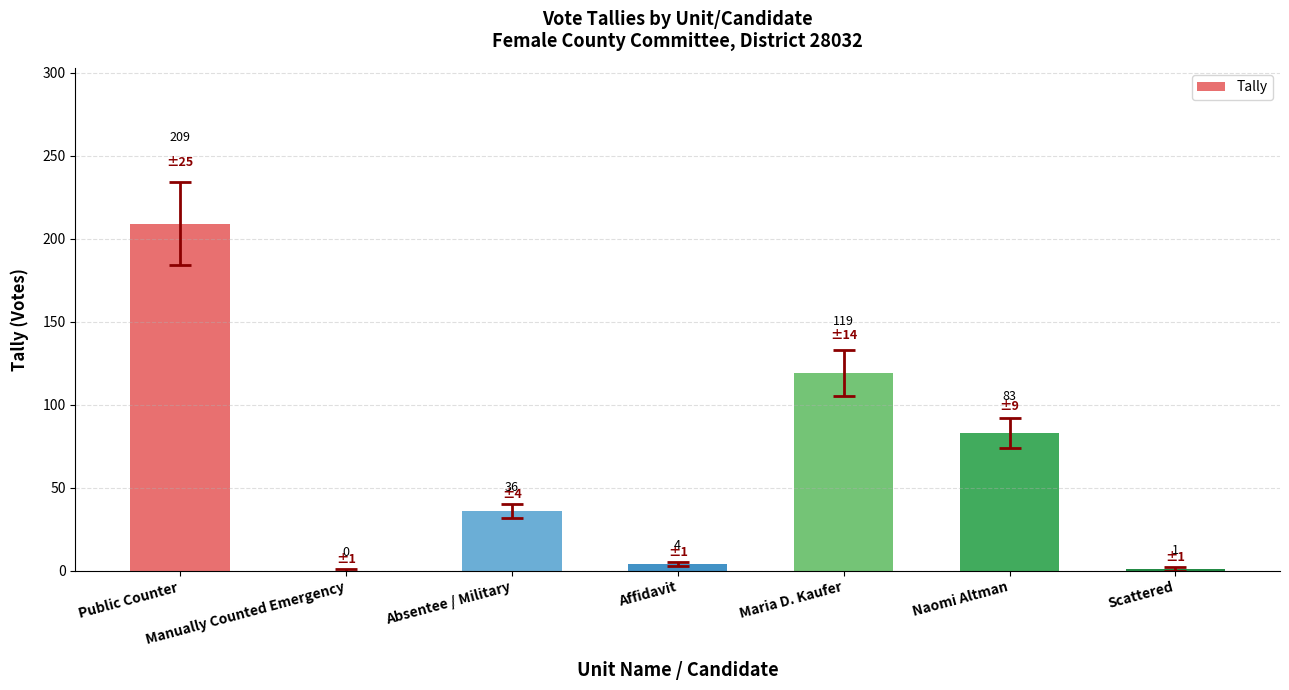

What is the change in value from Naomi Altman to Scattered?

-82